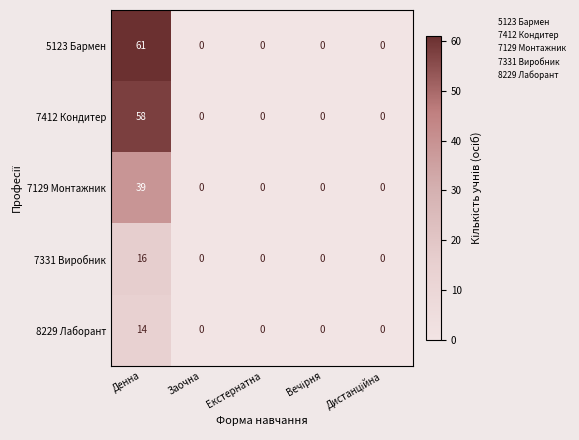

Count the number of categories in the chart.

5